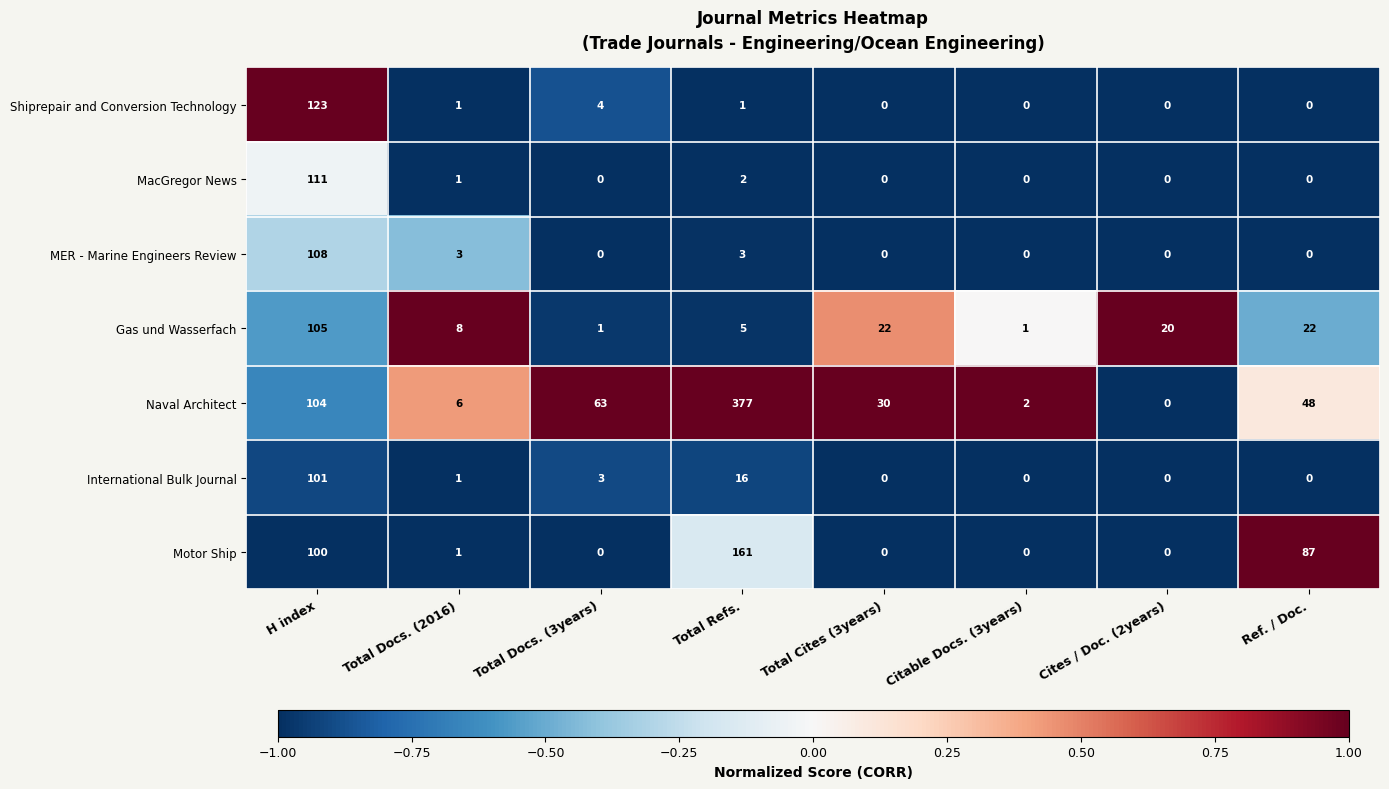

At which label is MacGregor News closest to 55?

Total Refs.